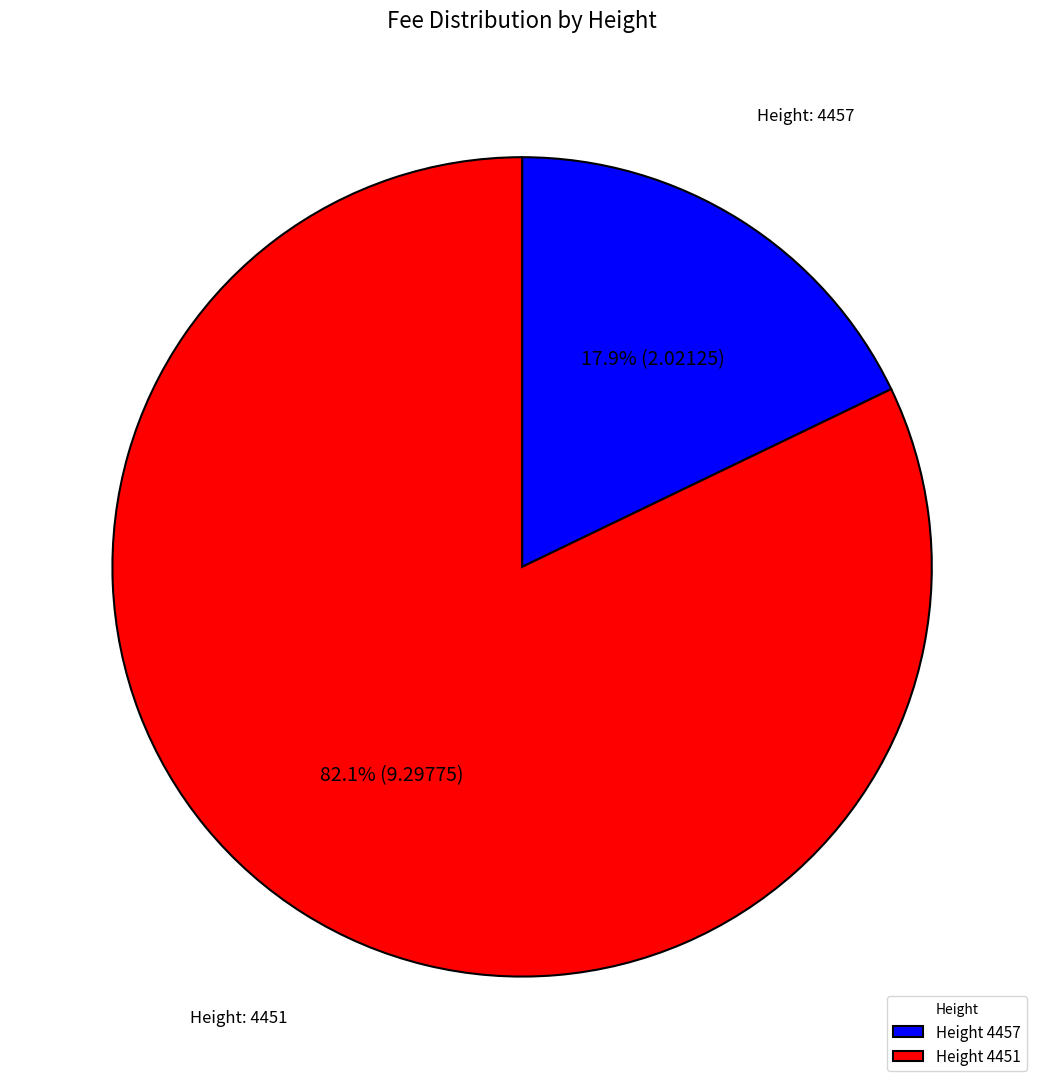

Between Height 4457 and Height 4451, which is larger?

Height 4451